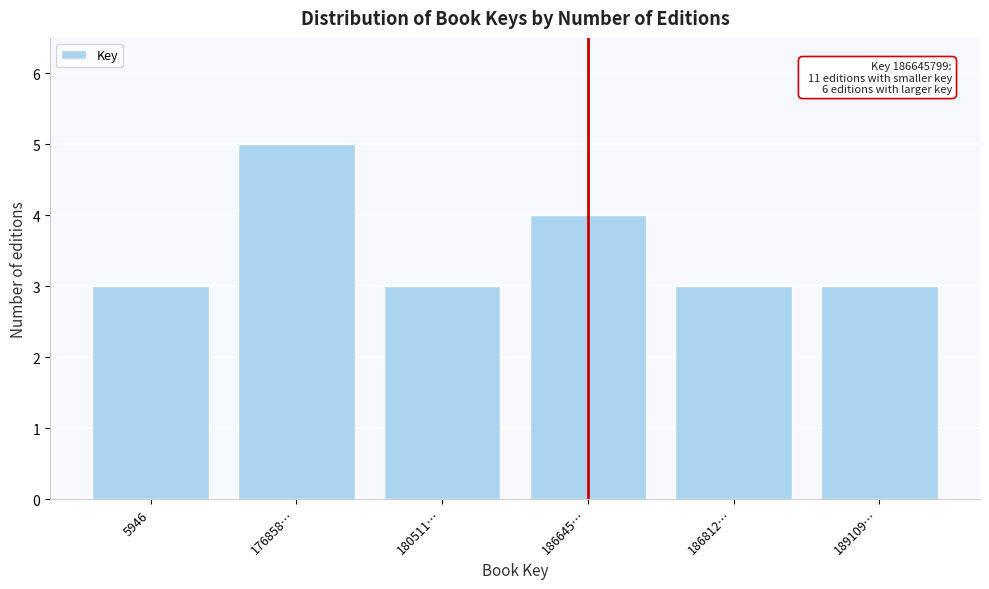

Reading right to left, what are all the values shown in this chart?

3	3	4	3	5	3